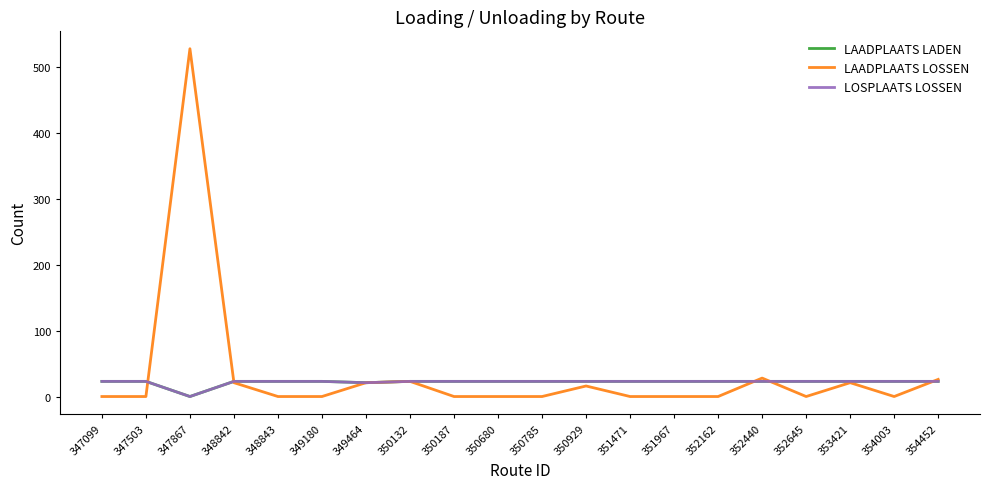

Does the chart display data point markers on the line(s)?

No